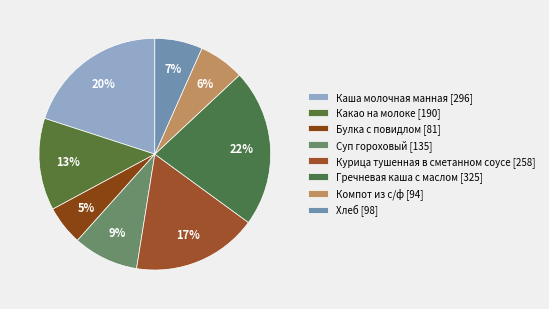

What percentage do Какао на молоке and Гречневая каша с маслом together represent?

34.9%